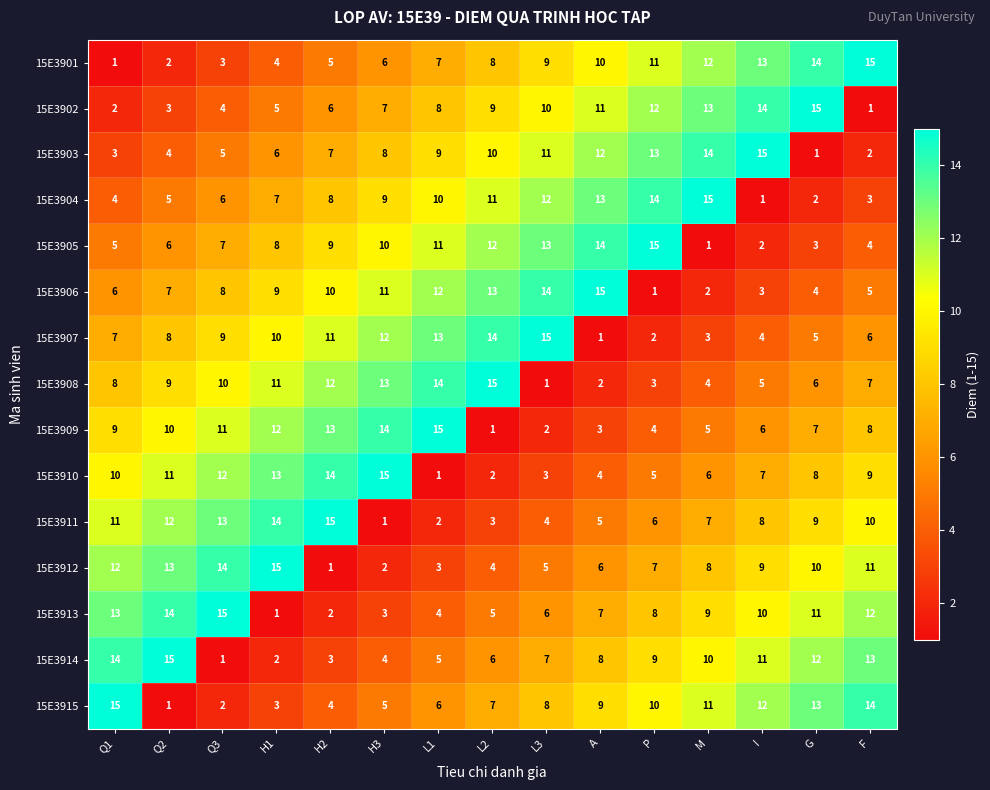

Where does the 15E3909 series first go above 8?

Q1